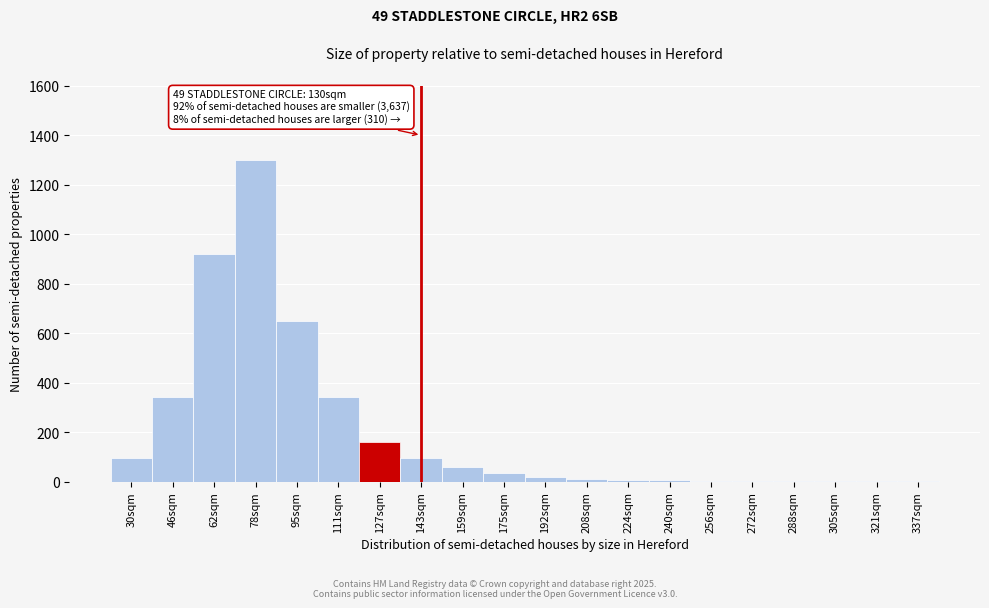

What is the change in value from 62sqm to 127sqm?

-760